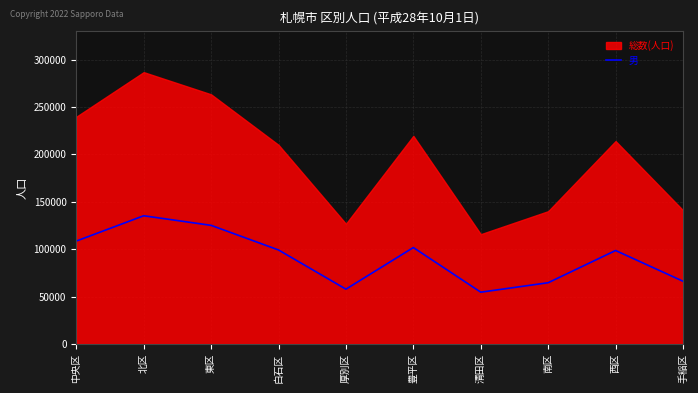

Where is the first local maximum?

北区